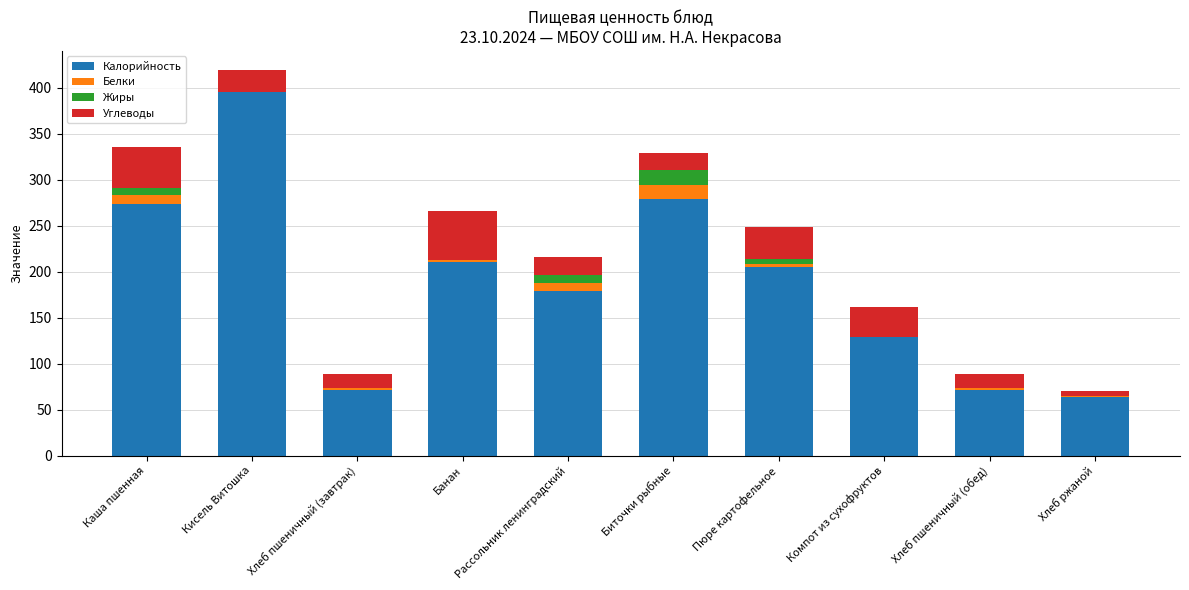

What are all the series names shown in the legend?

Калорийность, Белки, Жиры, Углеводы